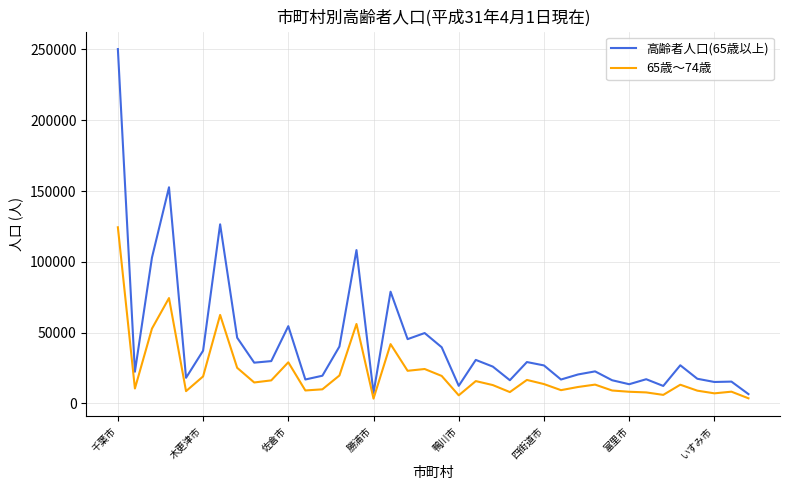

What is the difference between the second highest and minimum values in the 65歳～74歳 series?

71007